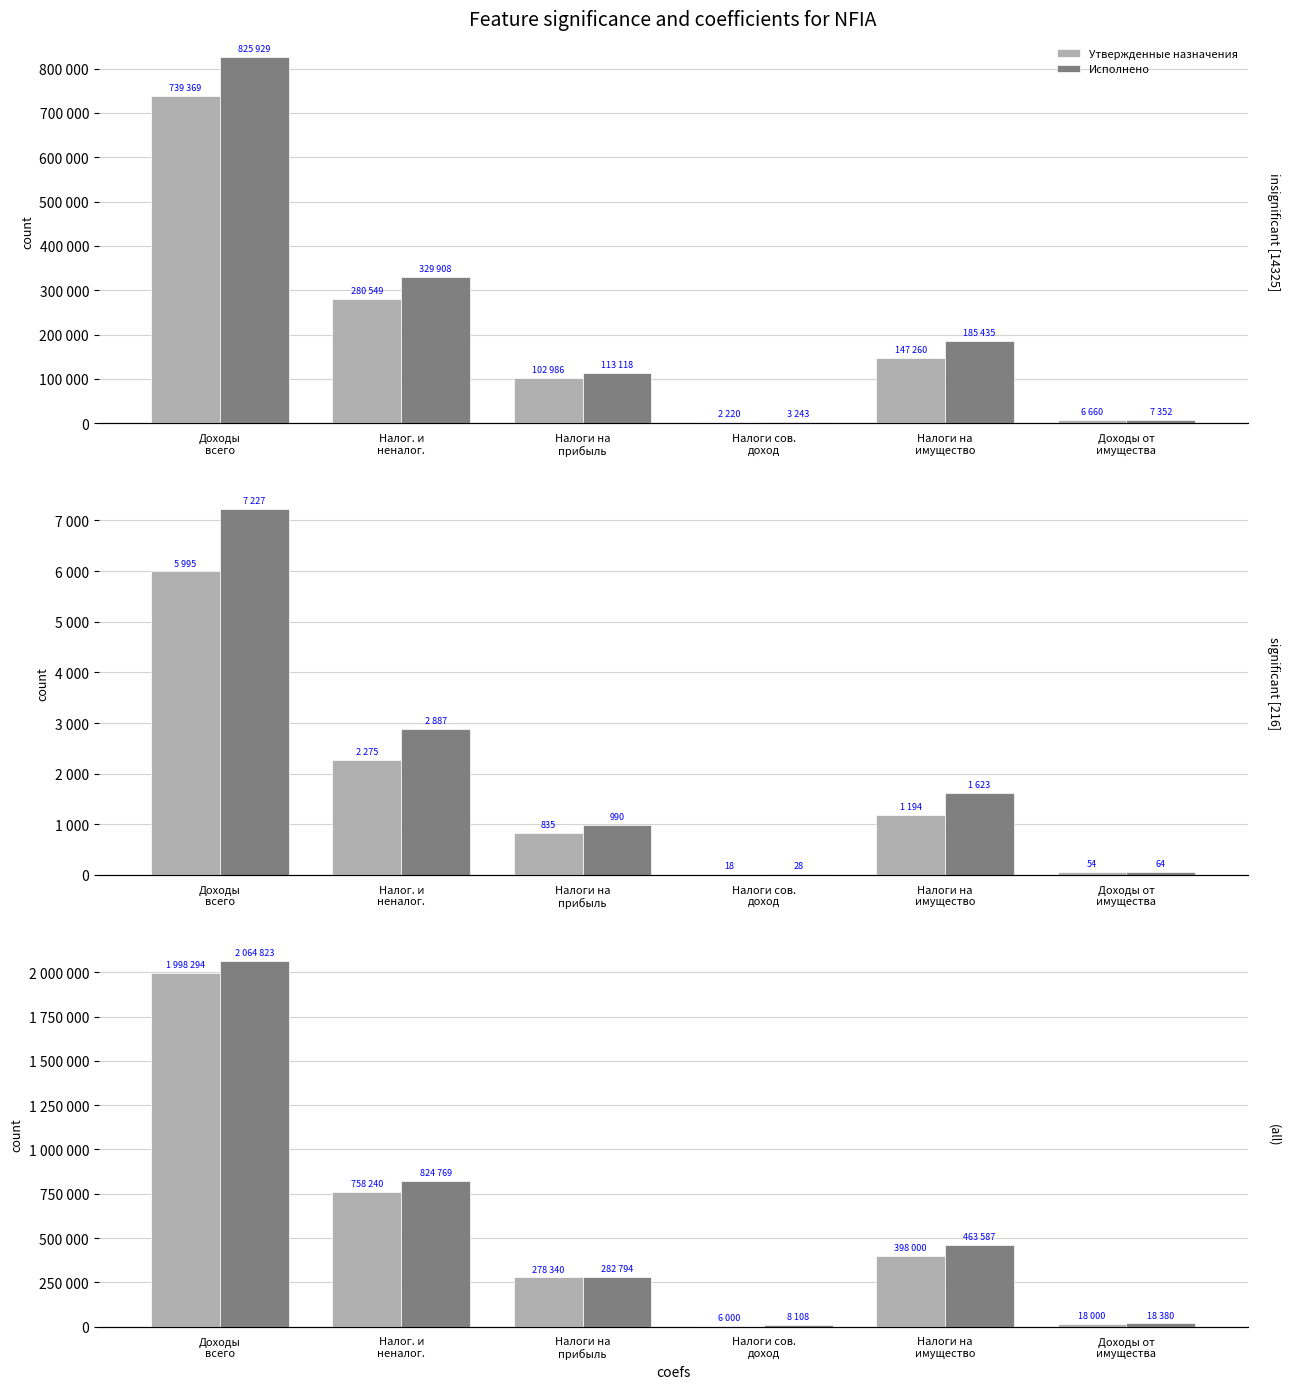

What is the label of the 6th bar from the right?

Доходы
всего